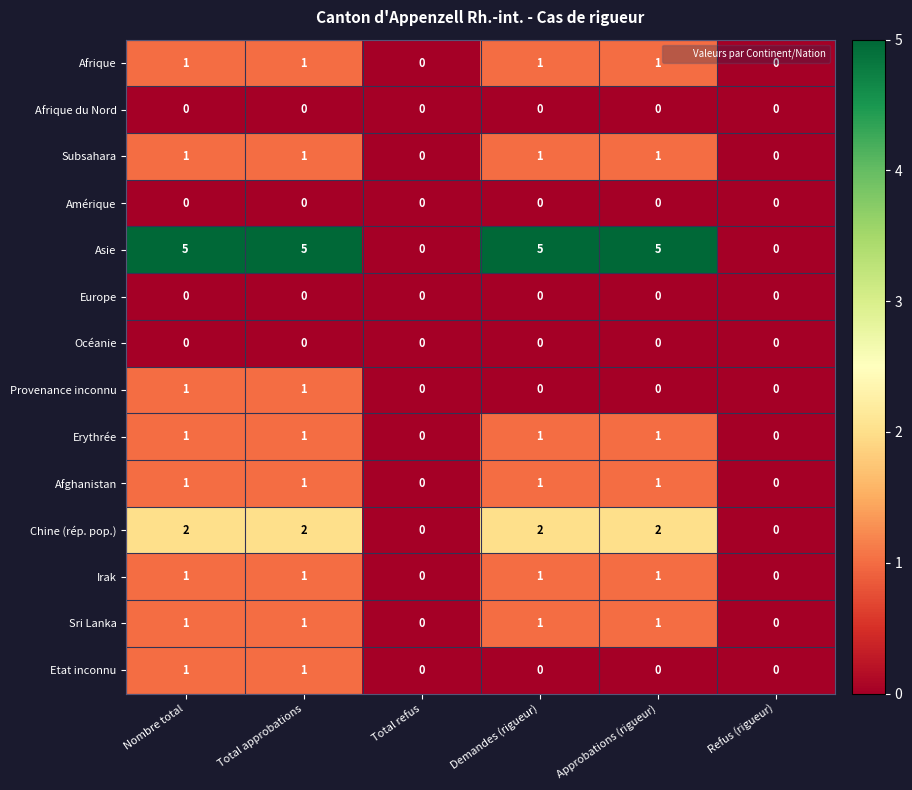

The Erythrée series shows 0 at Refus (rigueur). True or false?

True